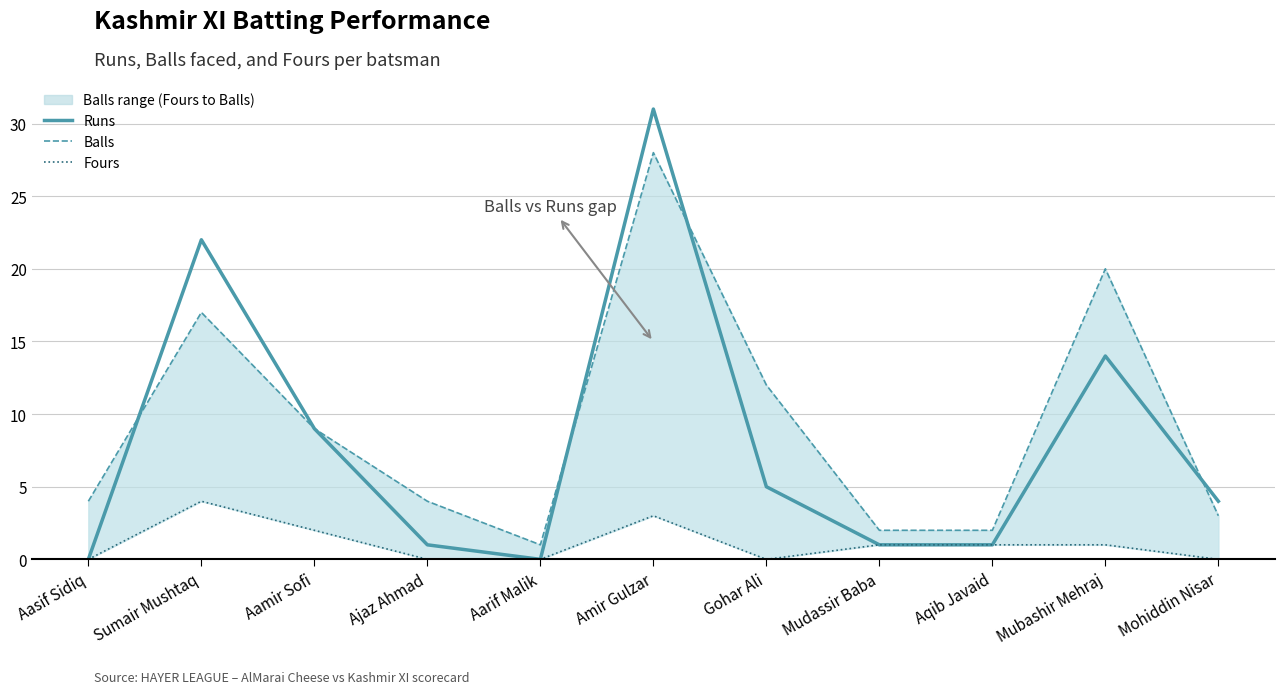

What is the value of the Runs point at the 8th from the left?

1